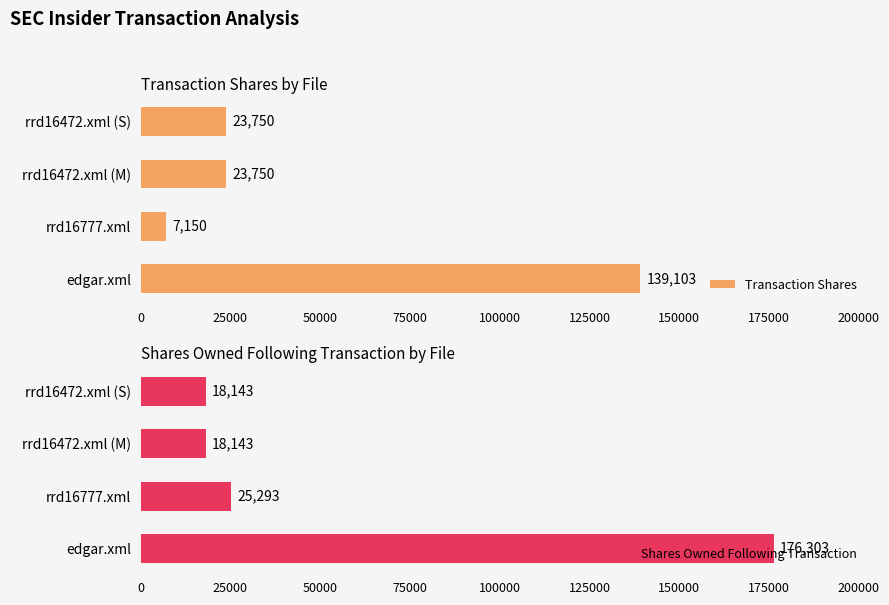

The Shares Owned Following Transaction series shows 25670 at rrd16472.xml (M). True or false?

False